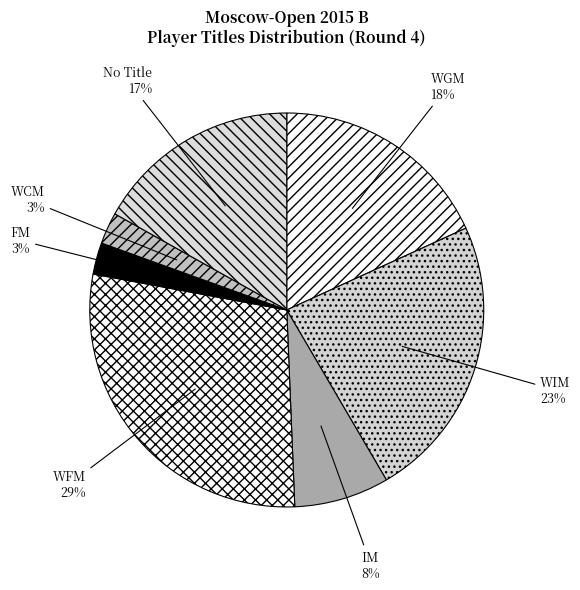

Which slice is the largest?

WFM